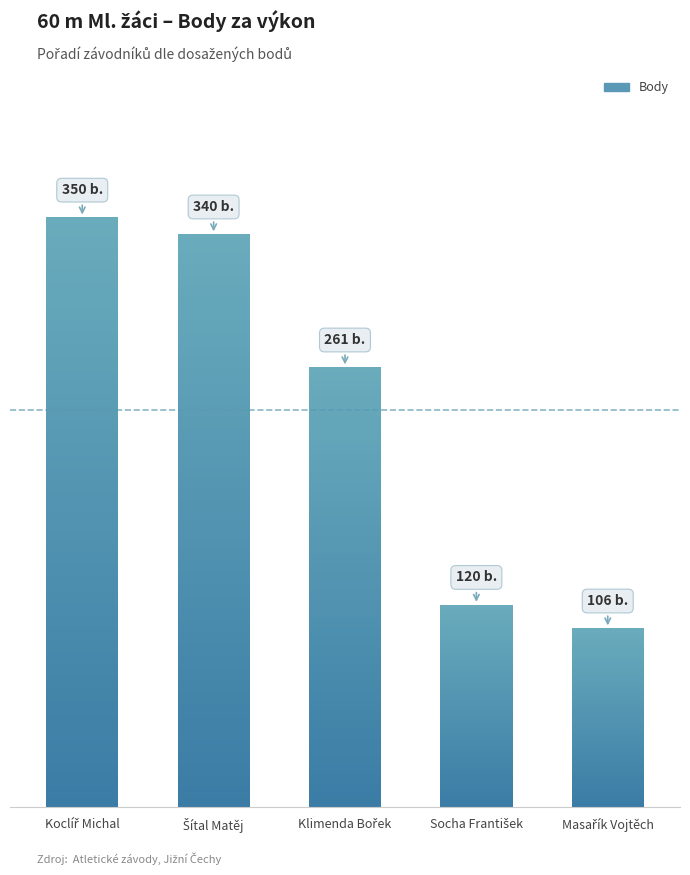

The chart shows a value of 120 at Socha František. True or false?

True